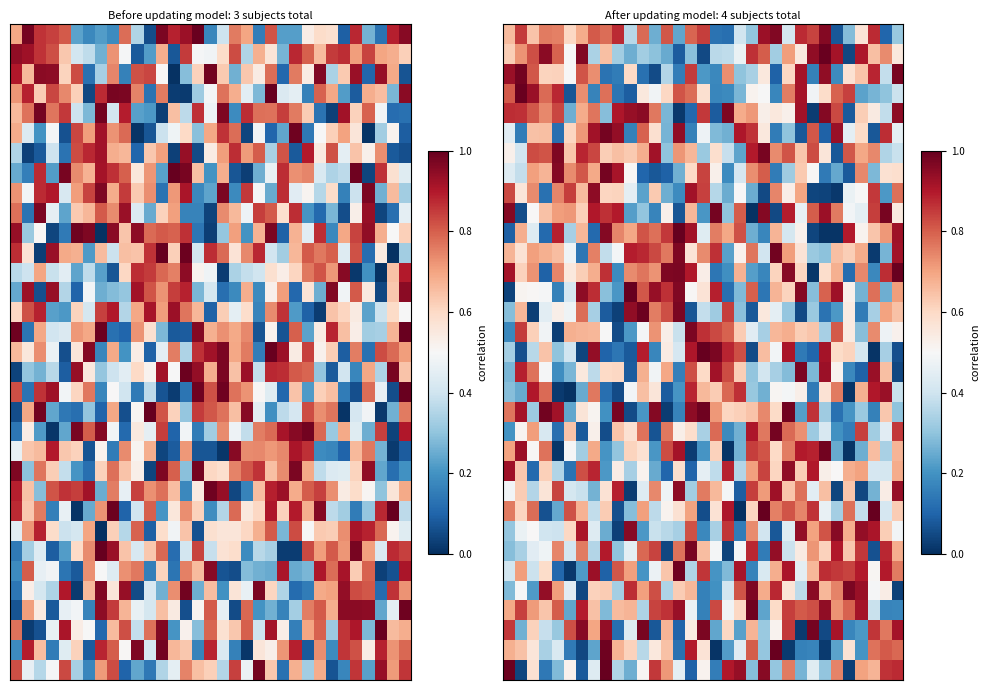

At how many categories does at least one series exceed 0?

33